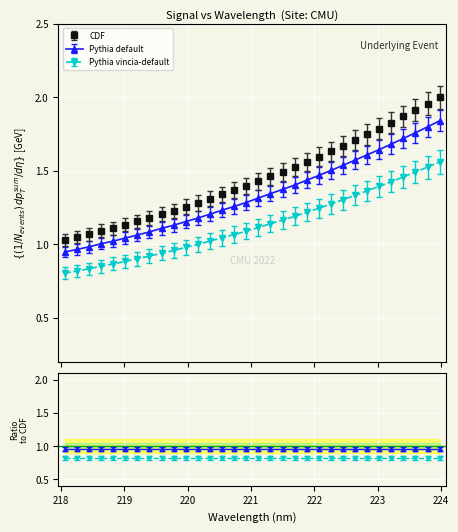

The value at 223.2172 is 1.8. True or false?

True